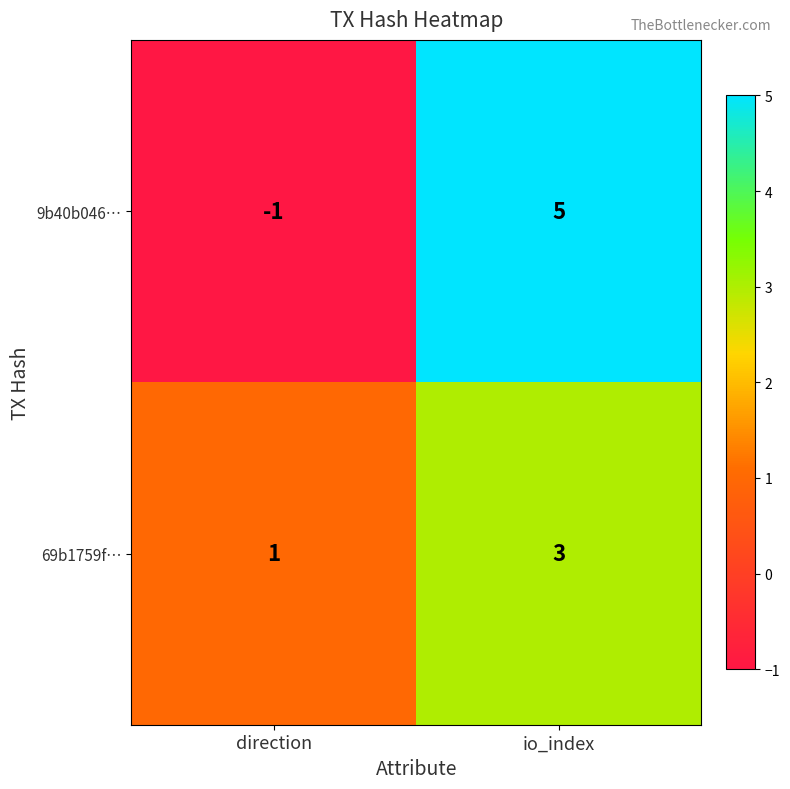

Rank the series at io_index from lowest to highest value.

69b1759f…, 9b40b046…